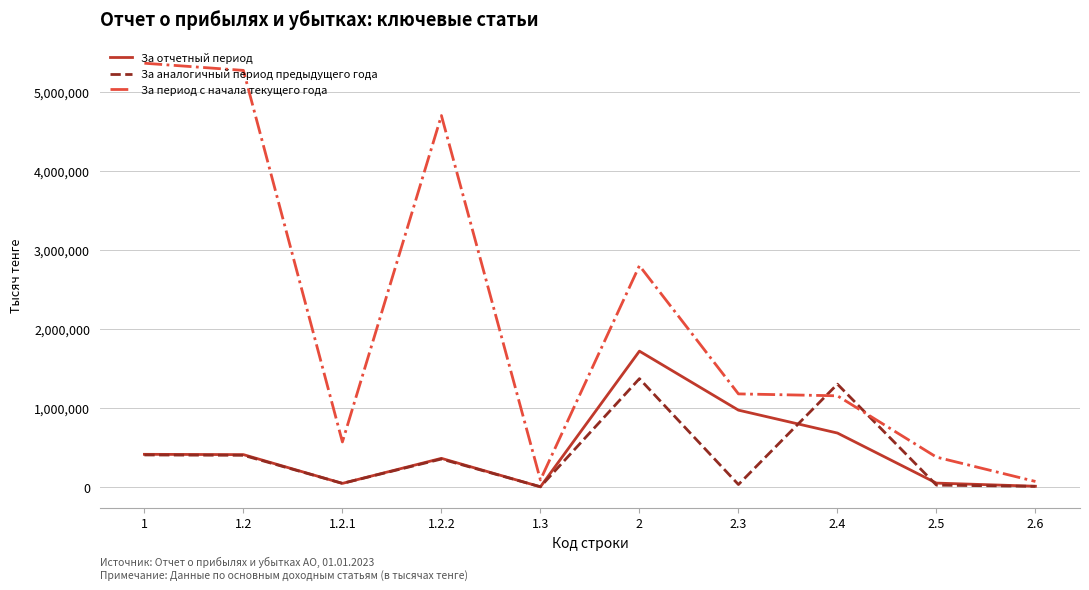

True or false: За период с начала текущего года has a value of 5369705 at 1.

True